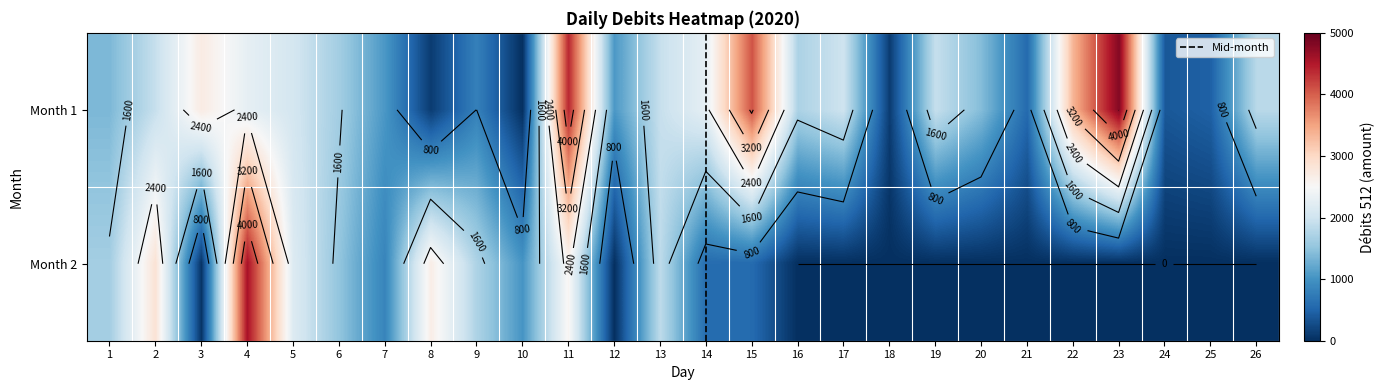

At which label does 2 first exceed 565?

1